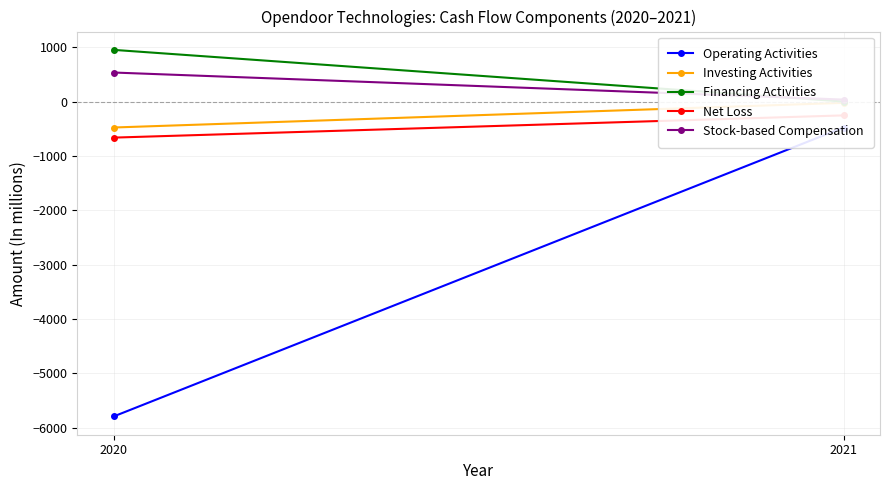

What is the total value across all series at 2021?

-711